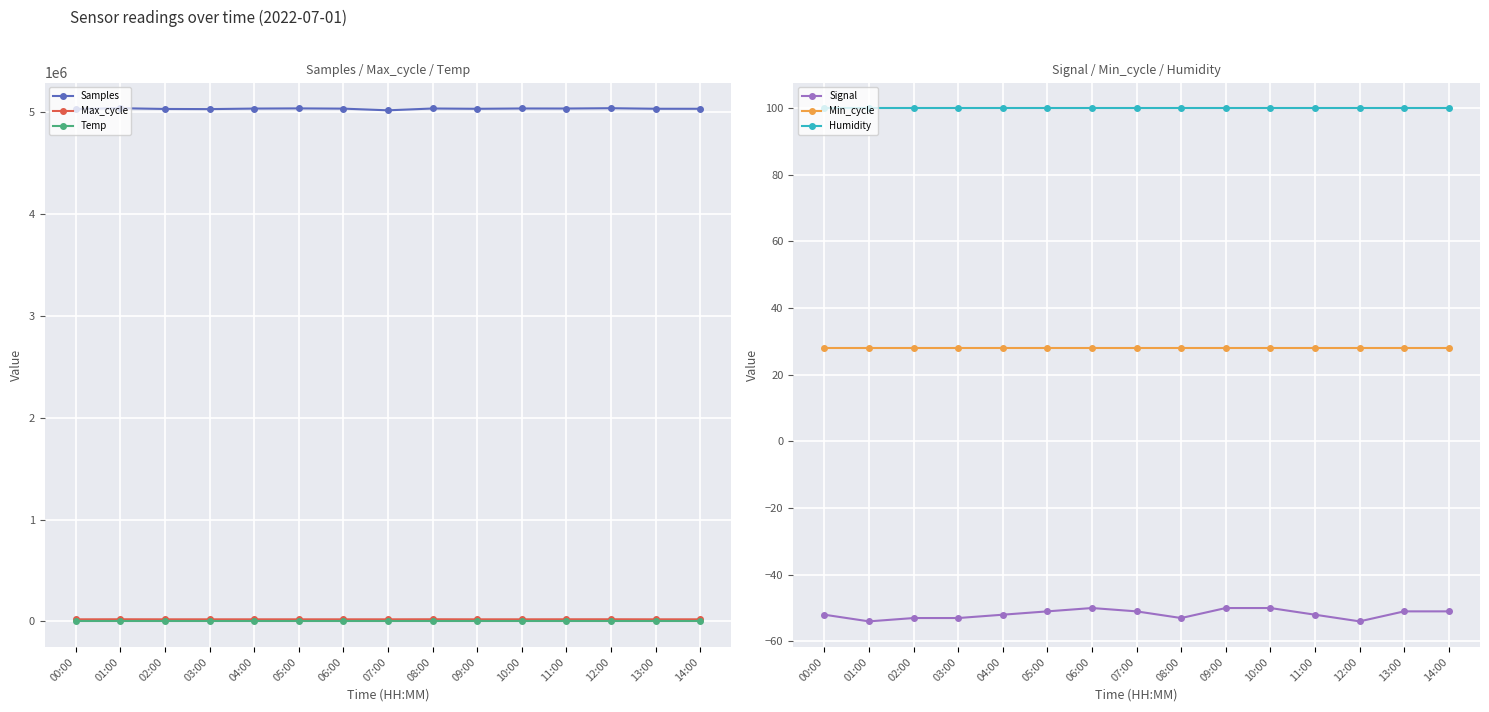

What are all the series names shown in the legend?

Samples, Max_cycle, Temp, Signal, Min_cycle, Humidity